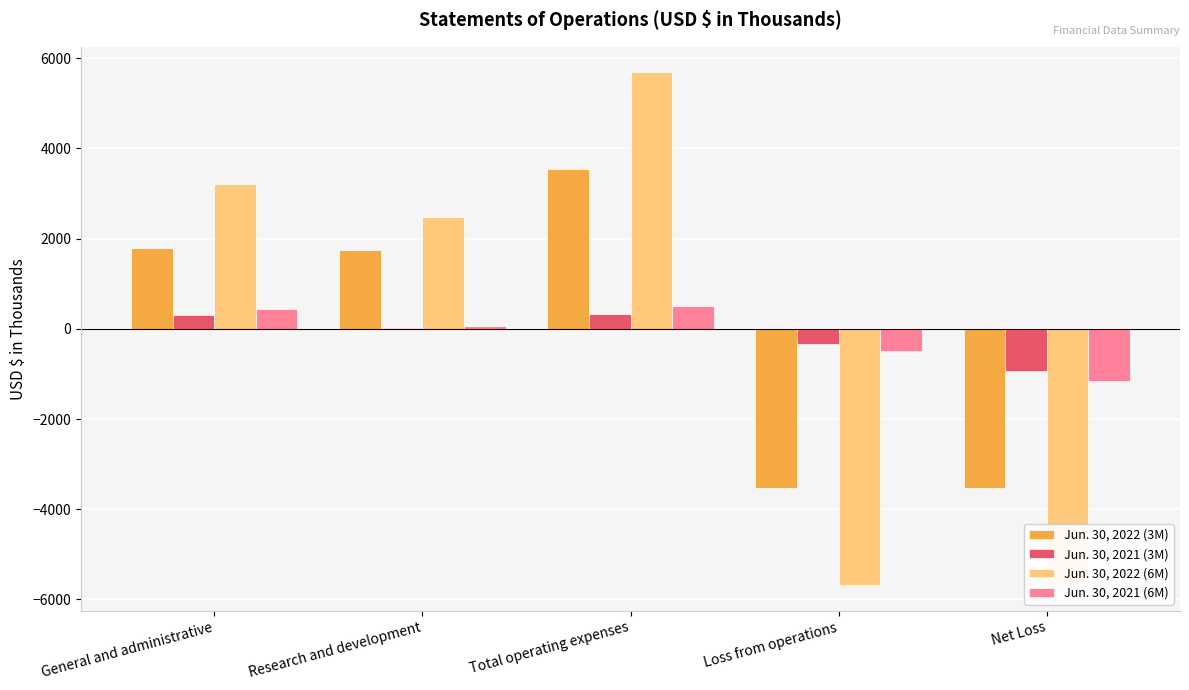

At which category is the sum across all series the highest?

Total operating expenses